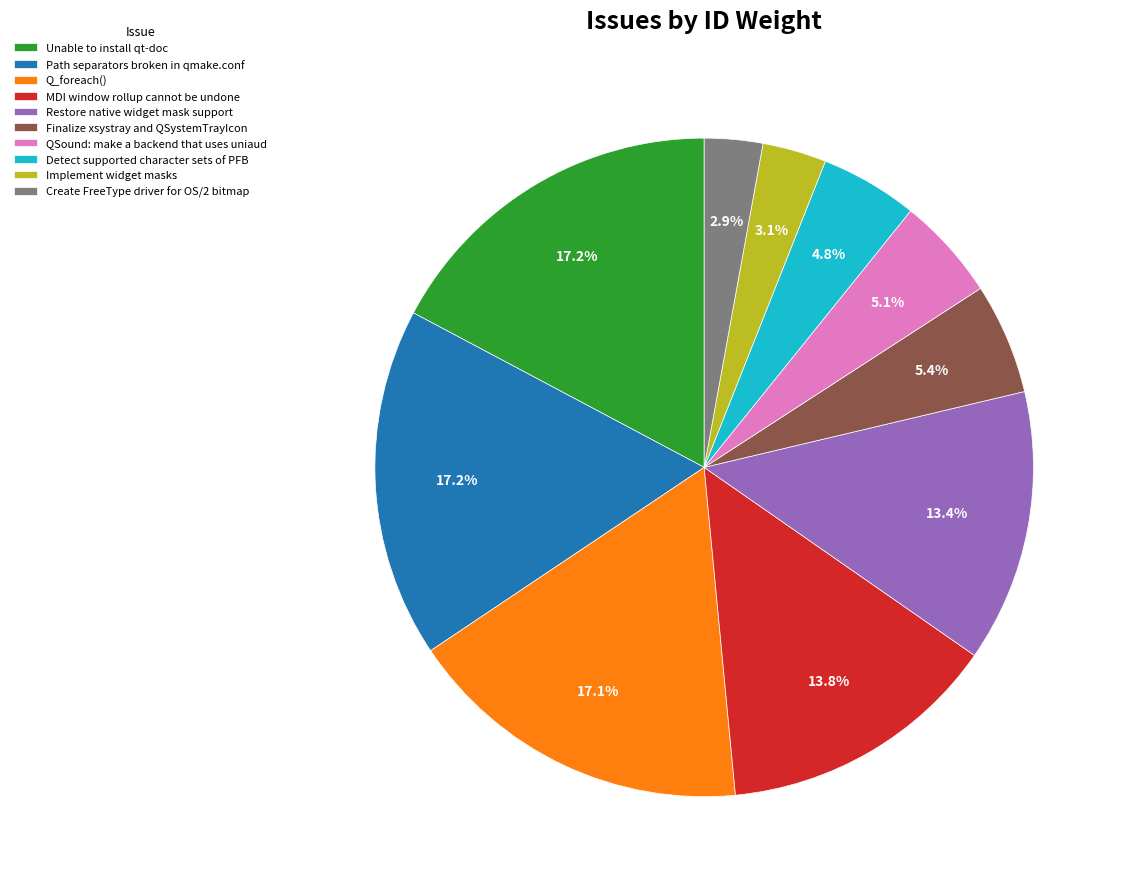

Combined, what portion of the pie is Restore native widget mask support and Finalize xsystray and QSystemTrayIcon?

18.8%